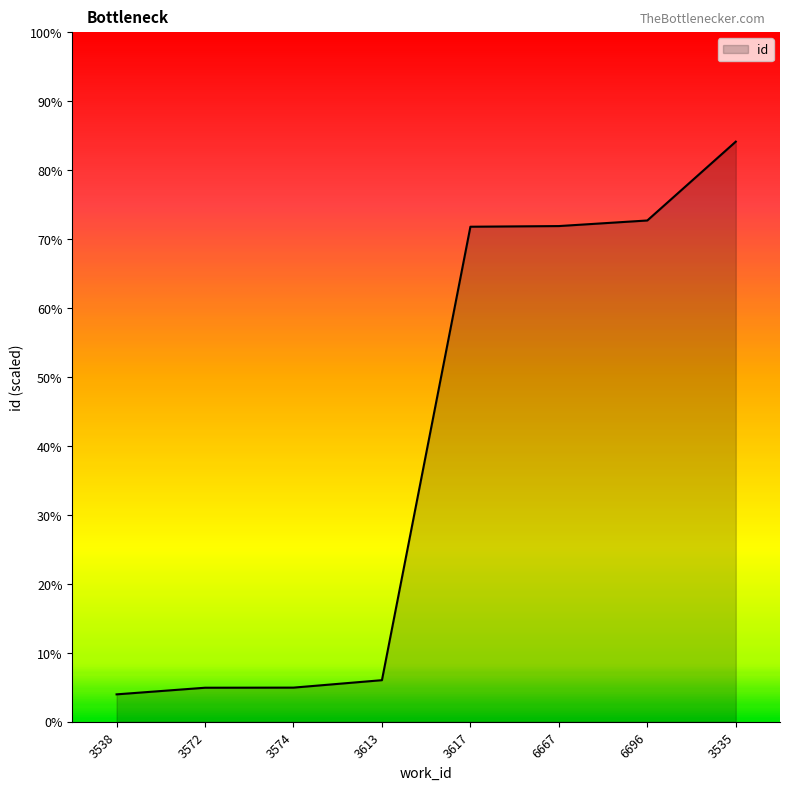

Rank the categories by value from highest to lowest.

3535, 6696, 6667, 3617, 3613, 3574, 3572, 3538